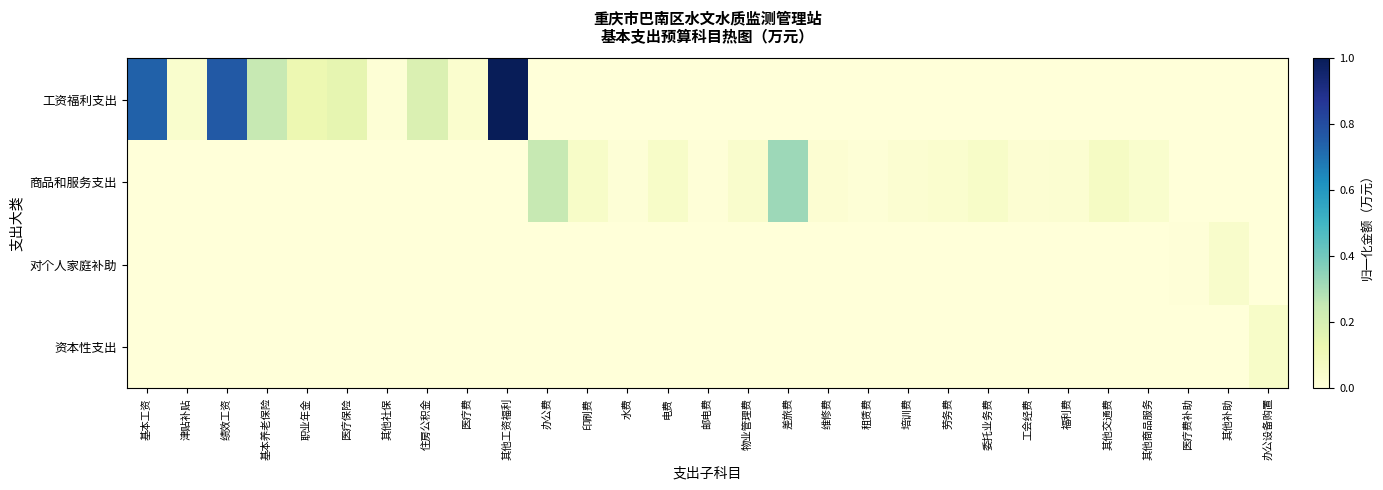

Reading right to left, extract all data points from this chart.

工资福利支出: 办公设备购置=0.0	其他补助=0.0	医疗费补助=0.0	其他商品服务=0.0	其他交通费=0.0	福利费=0.0	工会经费=0.0	委托业务费=0.0	劳务费=0.0	培训费=0.0	租赁费=0.0	维修费=0.0	差旅费=0.0	物业管理费=0.0	邮电费=0.0	电费=0.0	水费=0.0	印刷费=0.0	办公费=0.0	其他工资福利=1.0	医疗费=0.0	住房公积金=0.2	其他社保=0.0	医疗保险=0.1	职业年金=0.1	基本养老保险=0.2	绩效工资=0.8	津贴补贴=0.0	基本工资=0.7
商品和服务支出: 办公设备购置=0.0	其他补助=0.0	医疗费补助=0.0	其他商品服务=0.0	其他交通费=0.1	福利费=0.0	工会经费=0.0	委托业务费=0.1	劳务费=0.0	培训费=0.0	租赁费=0.0	维修费=0.0	差旅费=0.3	物业管理费=0.0	邮电费=0.0	电费=0.1	水费=0.0	印刷费=0.1	办公费=0.2	其他工资福利=0.0	医疗费=0.0	住房公积金=0.0	其他社保=0.0	医疗保险=0.0	职业年金=0.0	基本养老保险=0.0	绩效工资=0.0	津贴补贴=0.0	基本工资=0.0
对个人家庭补助: 办公设备购置=0.0	其他补助=0.0	医疗费补助=0.0	其他商品服务=0.0	其他交通费=0.0	福利费=0.0	工会经费=0.0	委托业务费=0.0	劳务费=0.0	培训费=0.0	租赁费=0.0	维修费=0.0	差旅费=0.0	物业管理费=0.0	邮电费=0.0	电费=0.0	水费=0.0	印刷费=0.0	办公费=0.0	其他工资福利=0.0	医疗费=0.0	住房公积金=0.0	其他社保=0.0	医疗保险=0.0	职业年金=0.0	基本养老保险=0.0	绩效工资=0.0	津贴补贴=0.0	基本工资=0.0
资本性支出: 办公设备购置=0.1	其他补助=0.0	医疗费补助=0.0	其他商品服务=0.0	其他交通费=0.0	福利费=0.0	工会经费=0.0	委托业务费=0.0	劳务费=0.0	培训费=0.0	租赁费=0.0	维修费=0.0	差旅费=0.0	物业管理费=0.0	邮电费=0.0	电费=0.0	水费=0.0	印刷费=0.0	办公费=0.0	其他工资福利=0.0	医疗费=0.0	住房公积金=0.0	其他社保=0.0	医疗保险=0.0	职业年金=0.0	基本养老保险=0.0	绩效工资=0.0	津贴补贴=0.0	基本工资=0.0